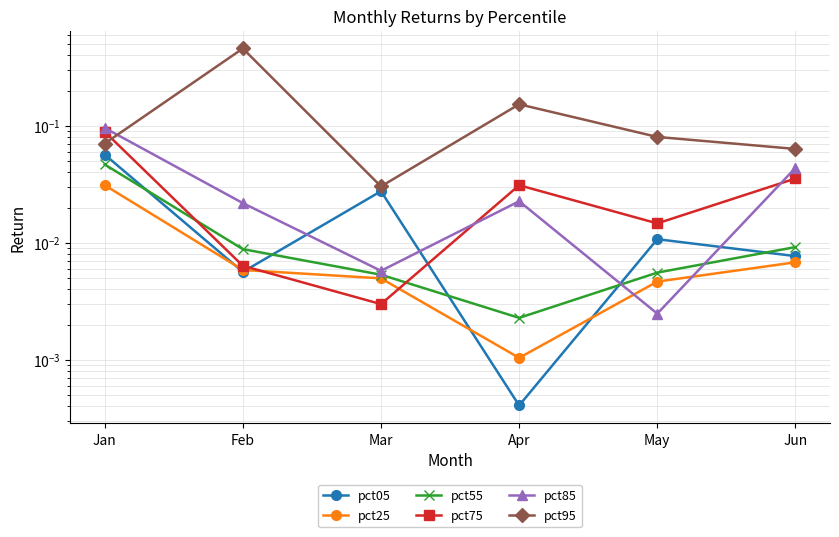

List the labels in order of pct25 value, largest first.

Jan, Jun, Feb, Mar, May, Apr